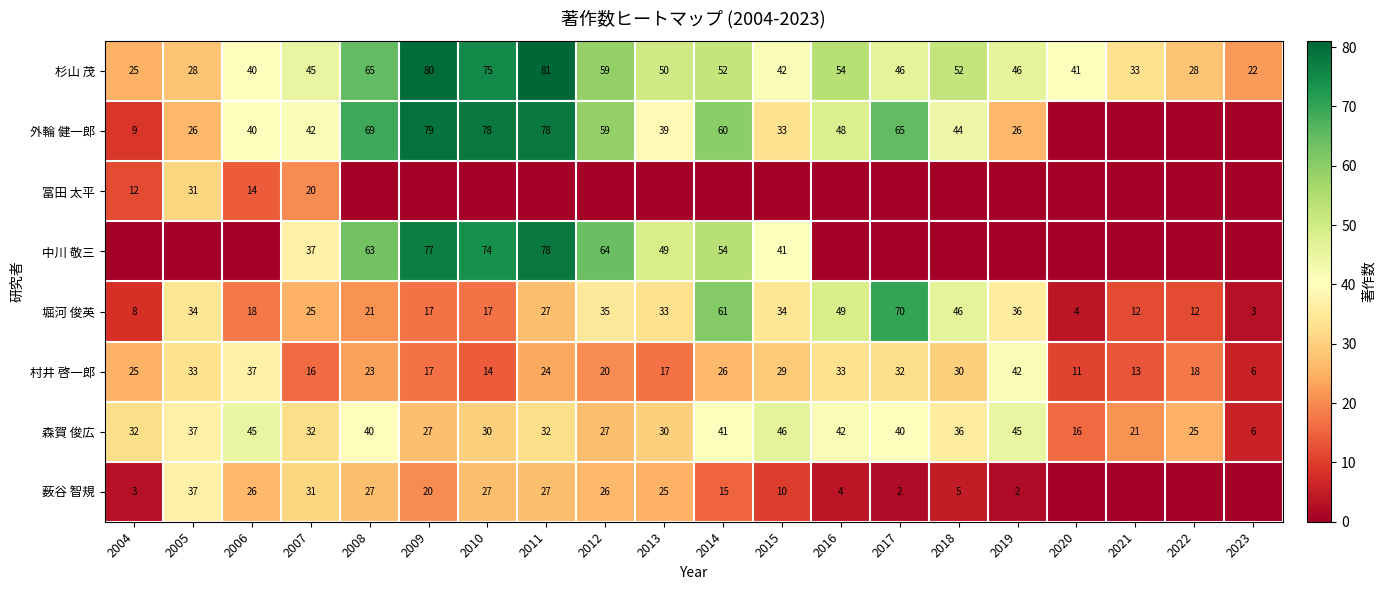

At which category does the chart reach its peak across all series?

2011